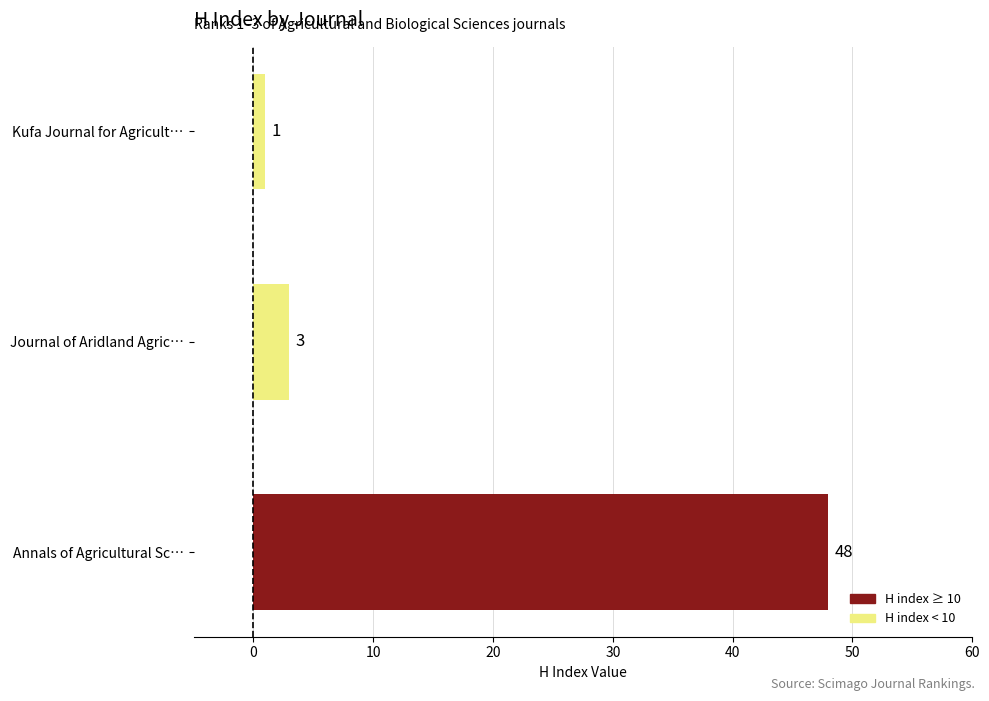

How many bars are there in total?

3